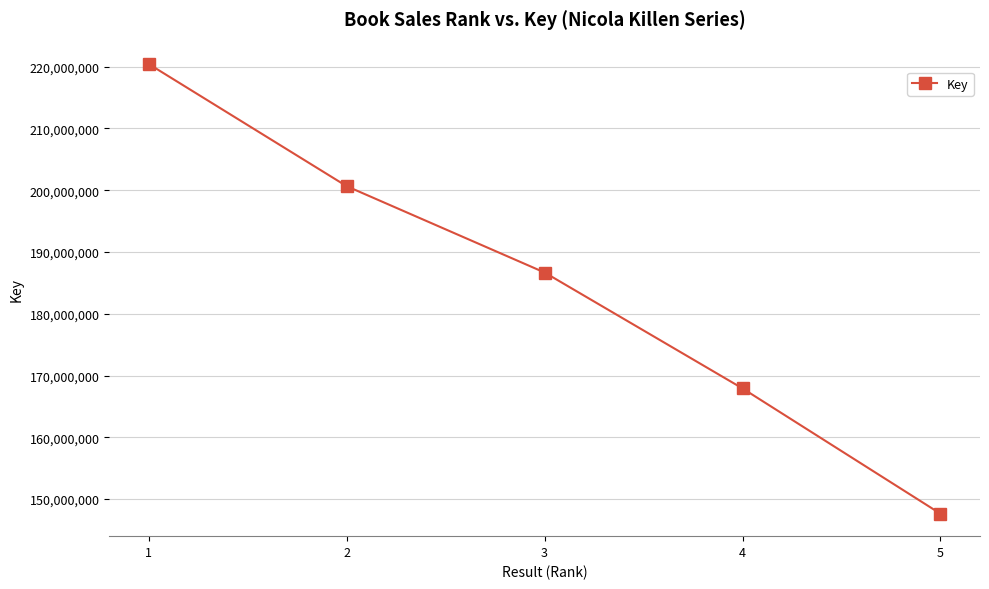

List the labels in order of value, smallest first.

5, 4, 3, 2, 1